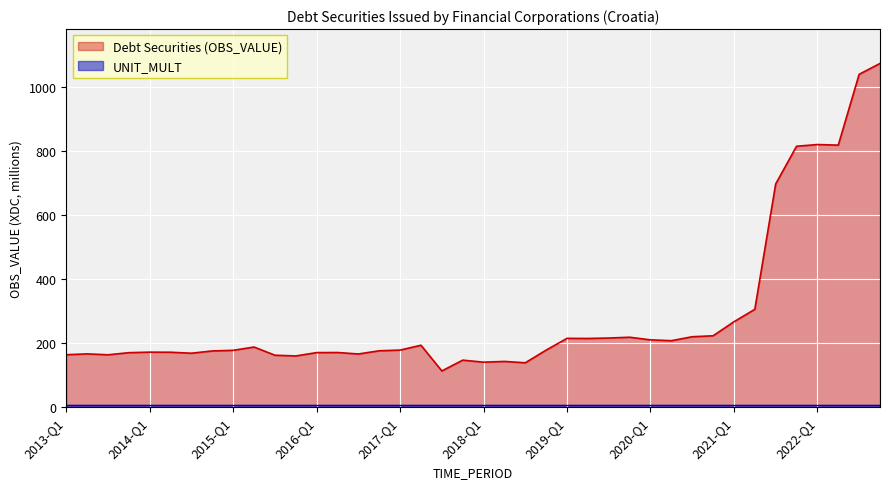

How many points are lower than both their immediate neighbors (excluding endpoints)?

10